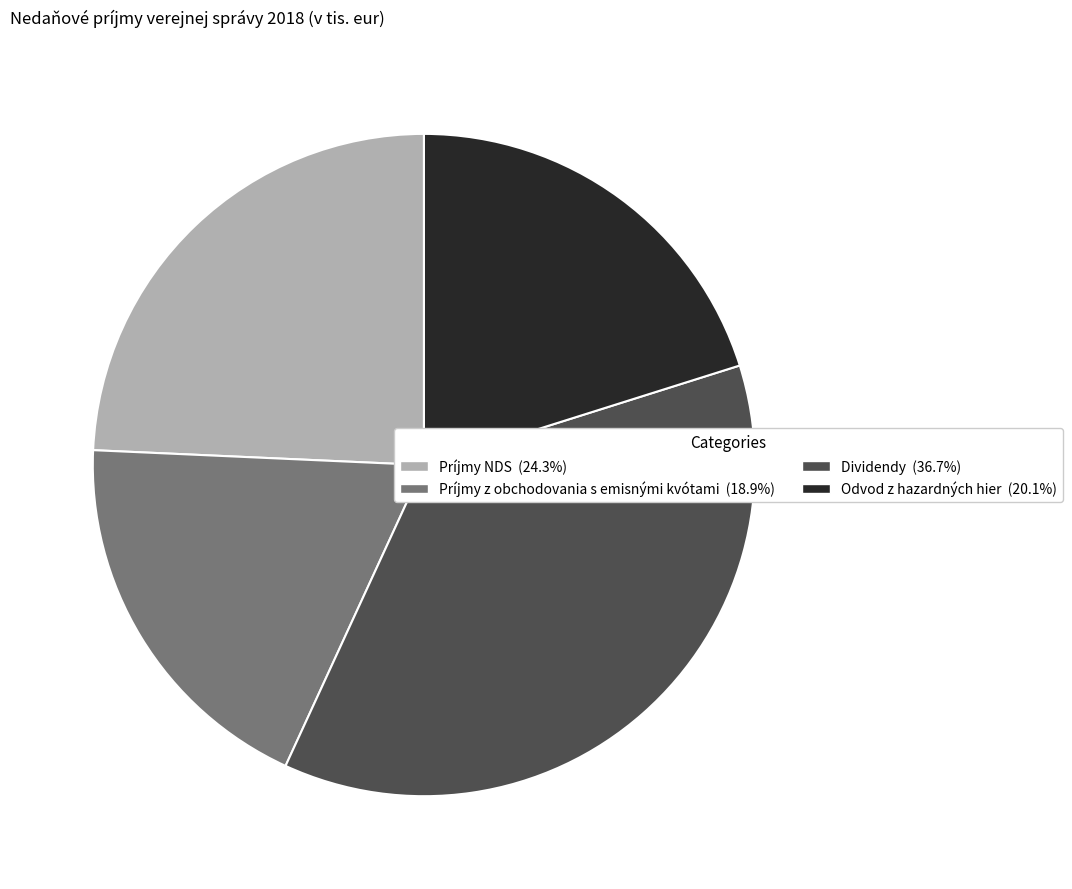

Do Príjmy NDS (24.3%) and Dividendy (36.7%) together represent more than half of the pie?

Yes